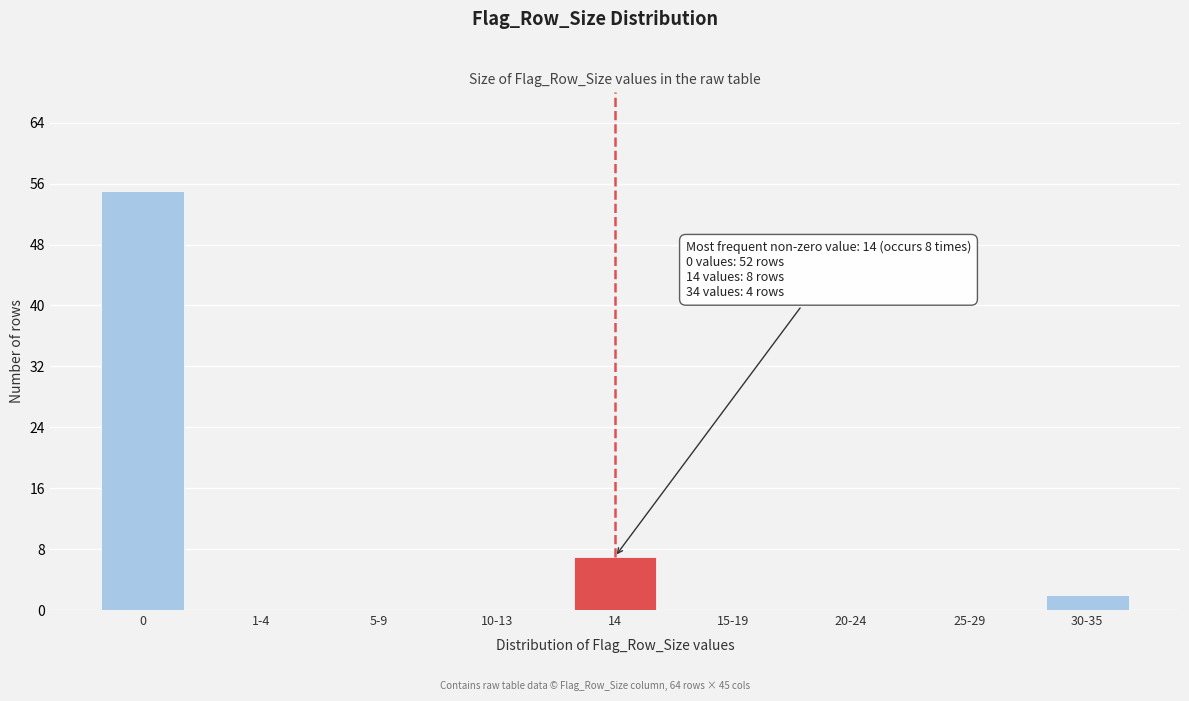

Reading left to right, what are all the values shown in this chart?

0=55	1-4=0	5-9=0	10-13=0	14=7	15-19=0	20-24=0	25-29=0	30-35=2